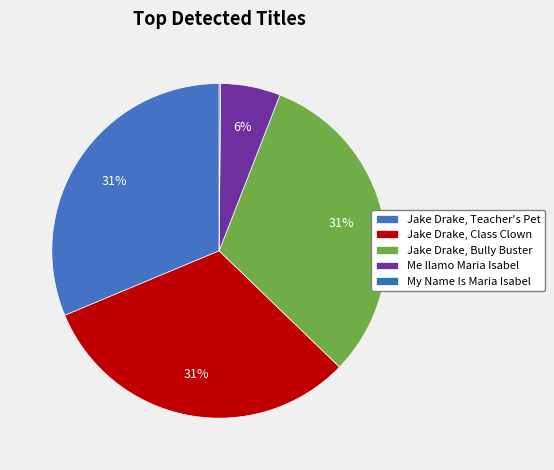

True or false: Me llamo Maria Isabel accounts for 17% of the total.

False